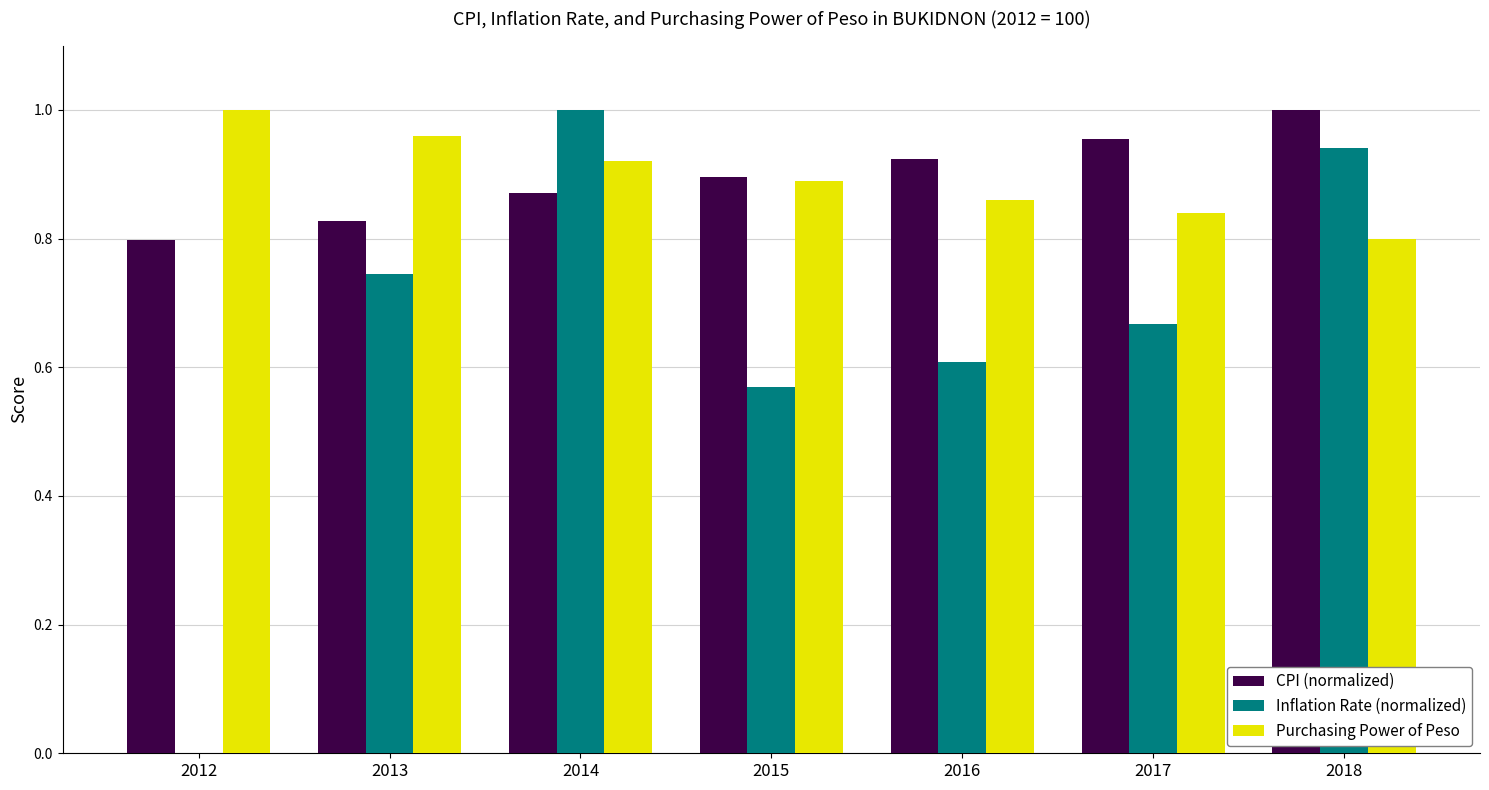

What is the sum of all CPI (normalized) values?

6.3